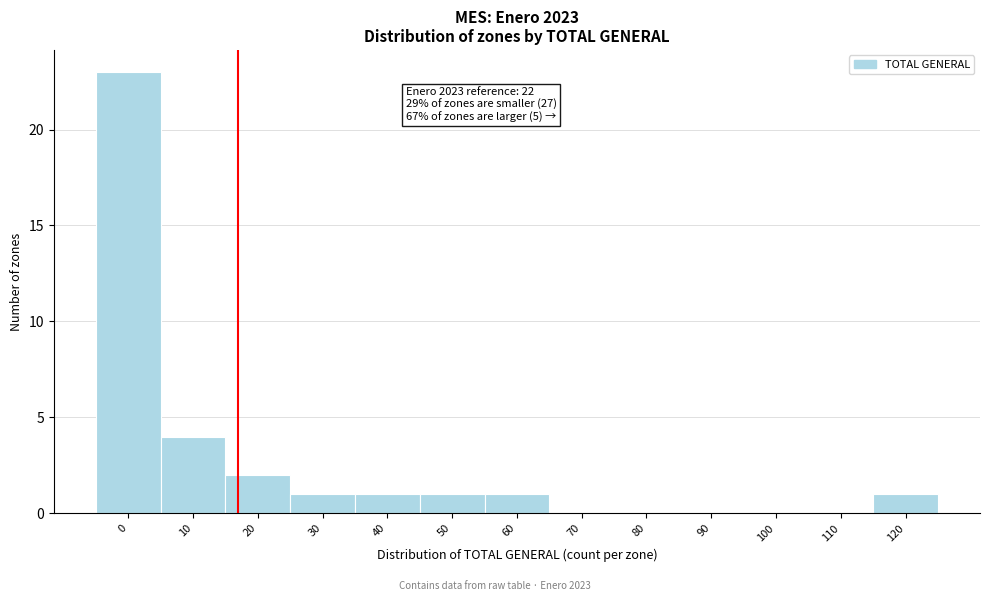

Reading left to right, list all the values displayed in this chart.

0=23	10=4	20=2	30=1	40=1	50=1	60=1	70=0	80=0	90=0	100=0	110=0	120=1